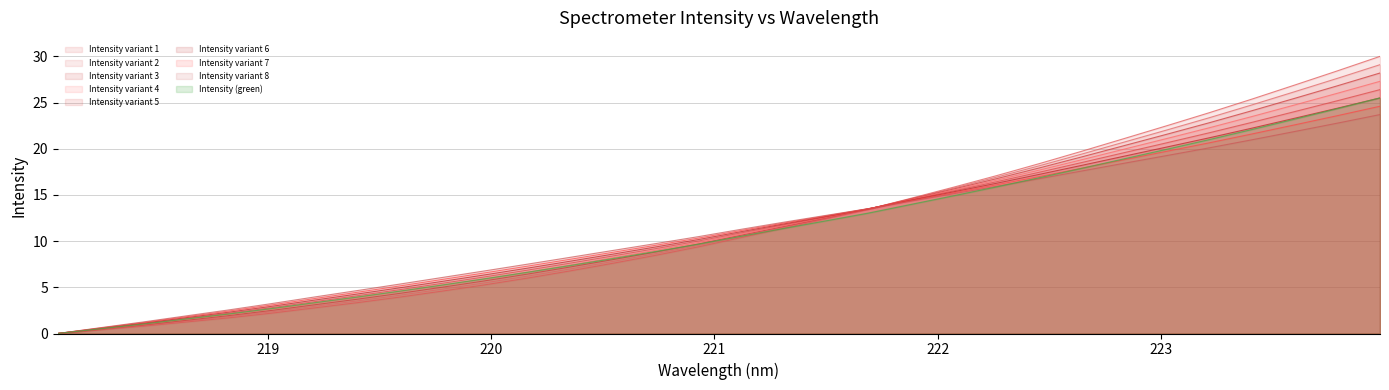

How many positive values are there?

31